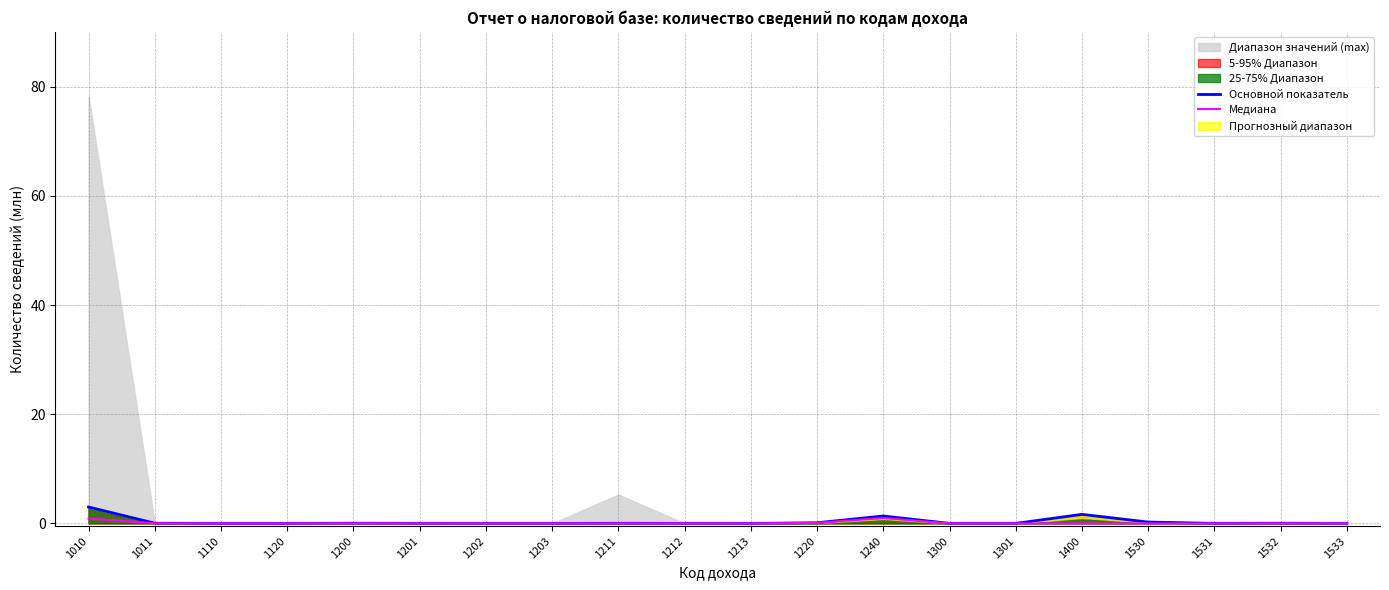

True or false: Медиана has a value of 0.0 at 1212.

False